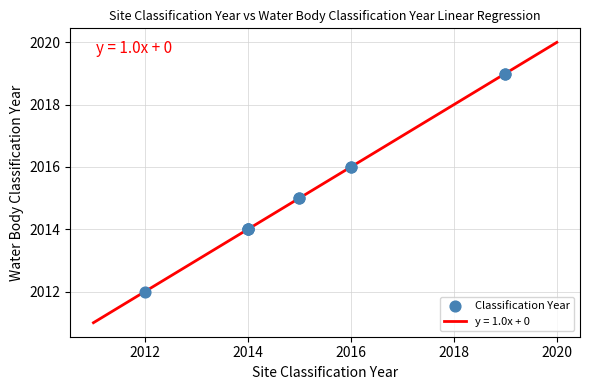

What is the smallest value displayed?

2011.0